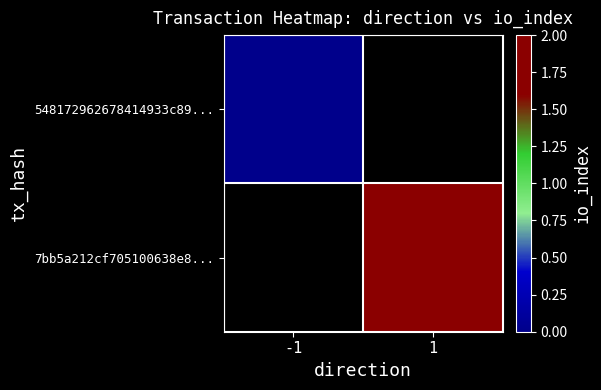

Which series has the largest range (max minus min)?

548172962678414933c89...